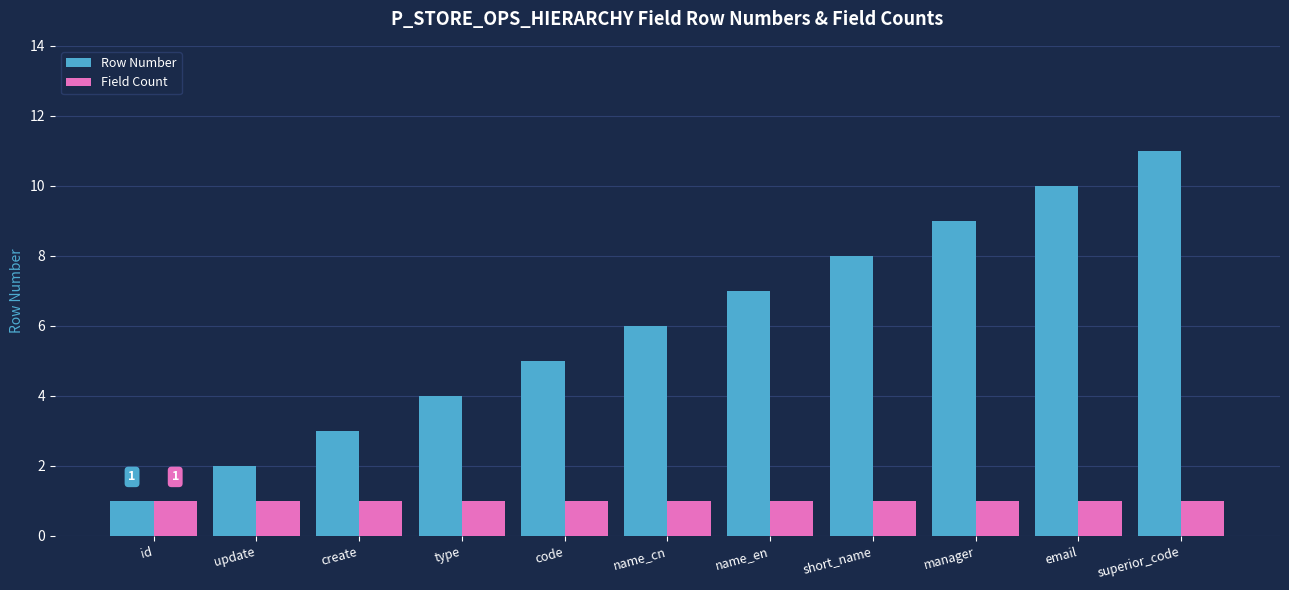

What position from the left is short_name?

8